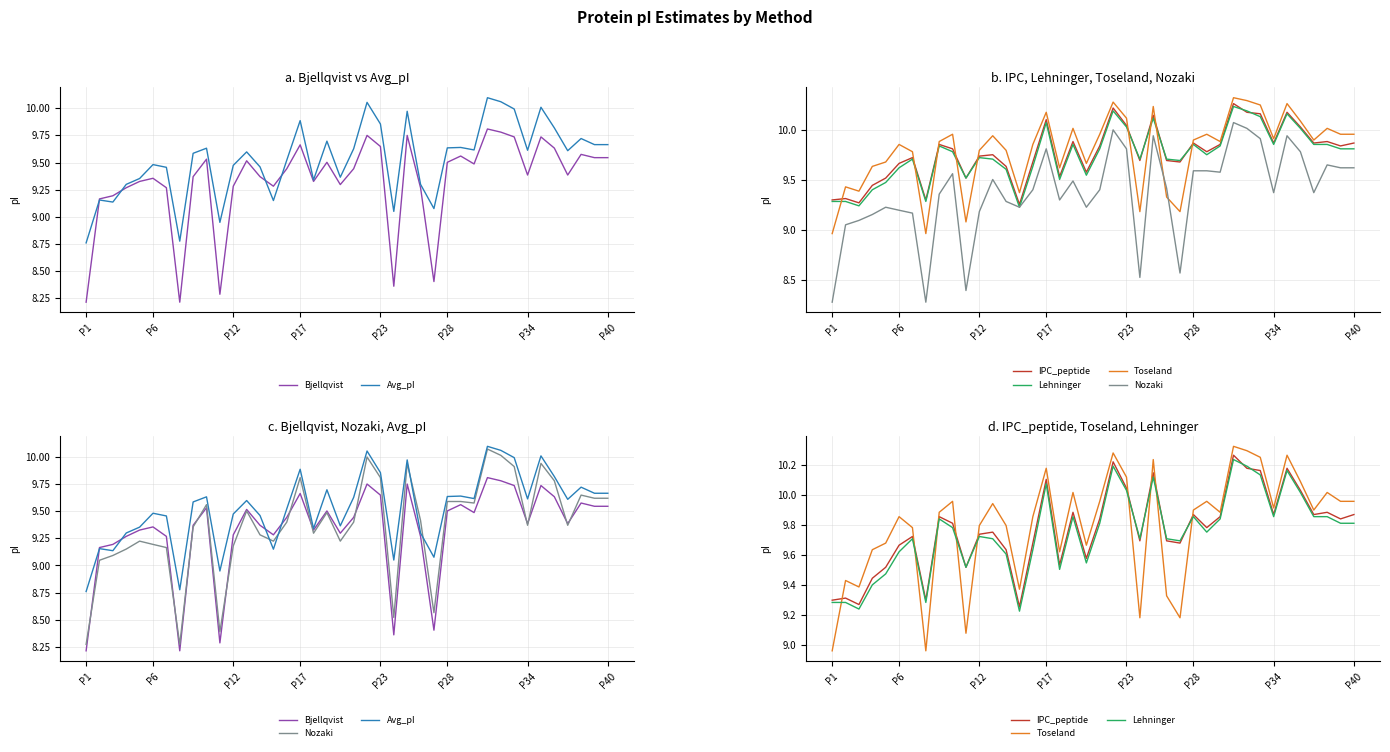

Is the value of Lehninger at 10 greater than the value of Avg_pI at P34?

Yes